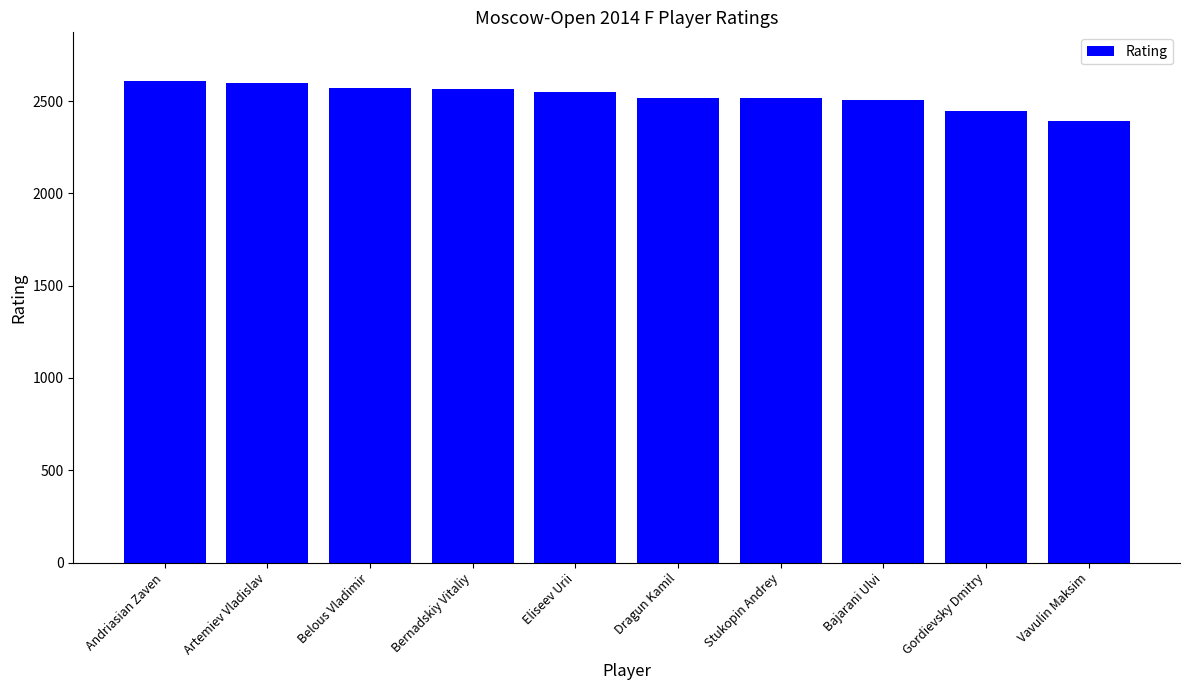

Does the chart contain any negative values?

No